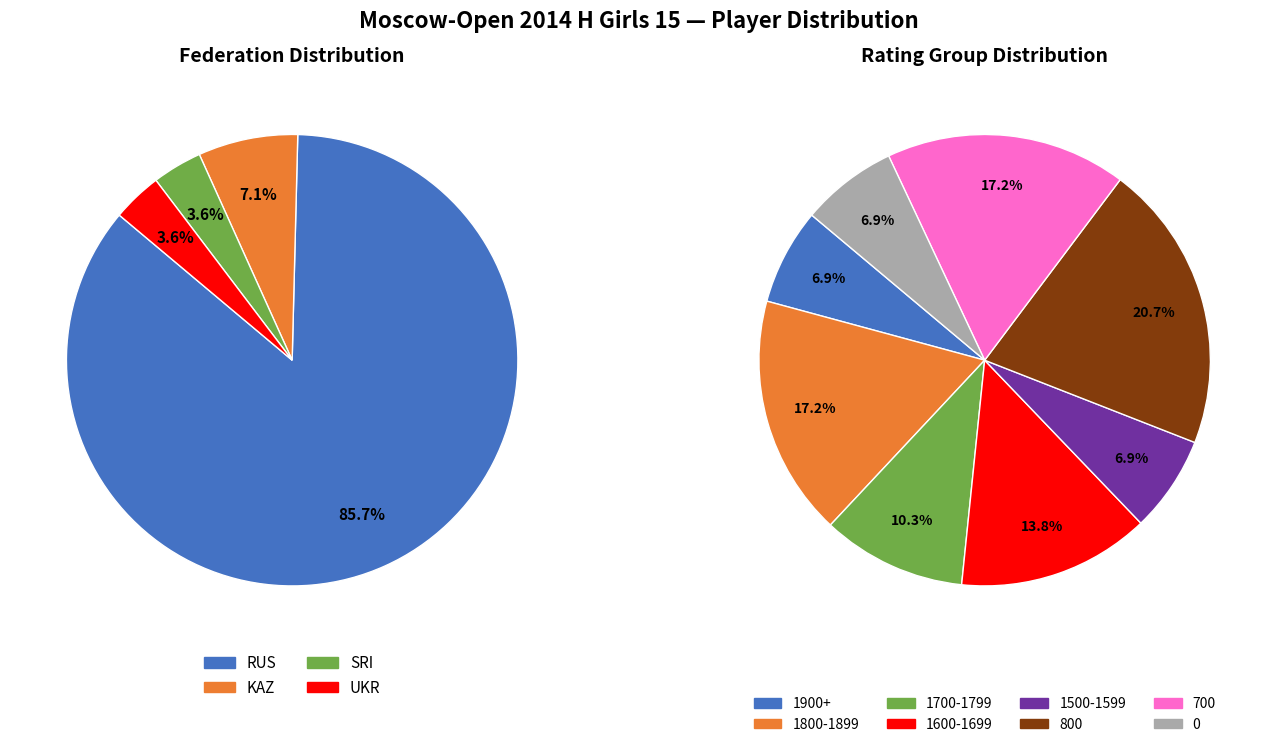

Rank the categories by value from lowest to highest.

SRI, UKR, KAZ, RUS